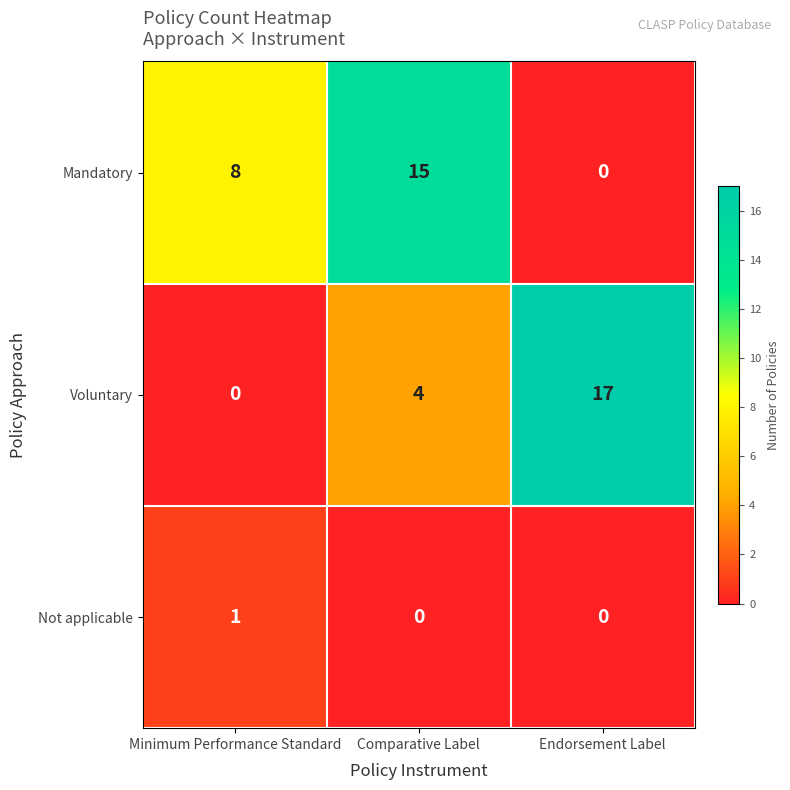

Reading left to right, extract all data points from this chart.

Mandatory: 8	15	0
Voluntary: 0	4	17
Not applicable: 1	0	0